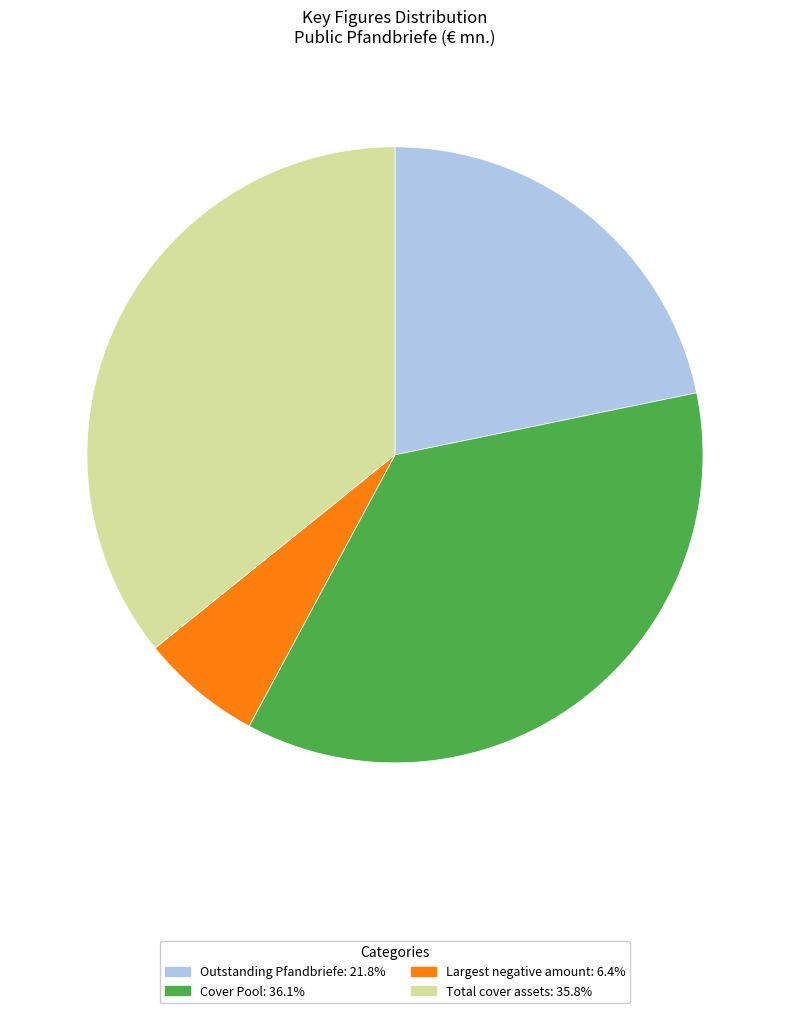

What is the ratio of the value at Total cover assets to the value at Outstanding Pfandbriefe?

1.6